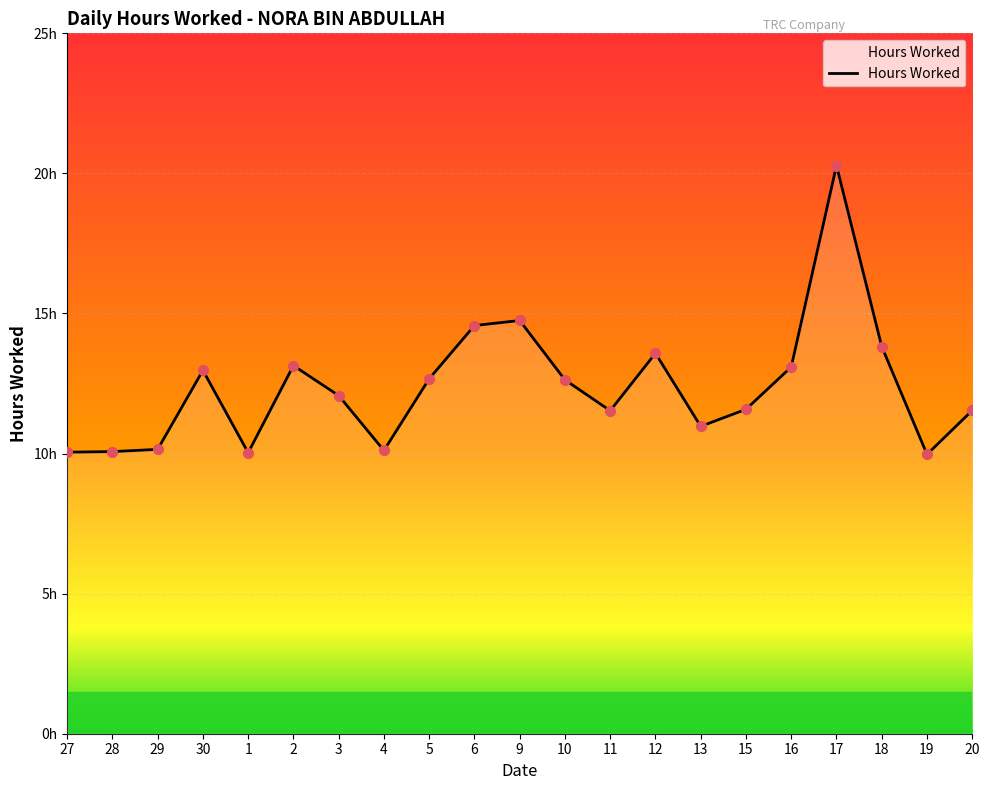

Between 2 and 5, which is larger?

2